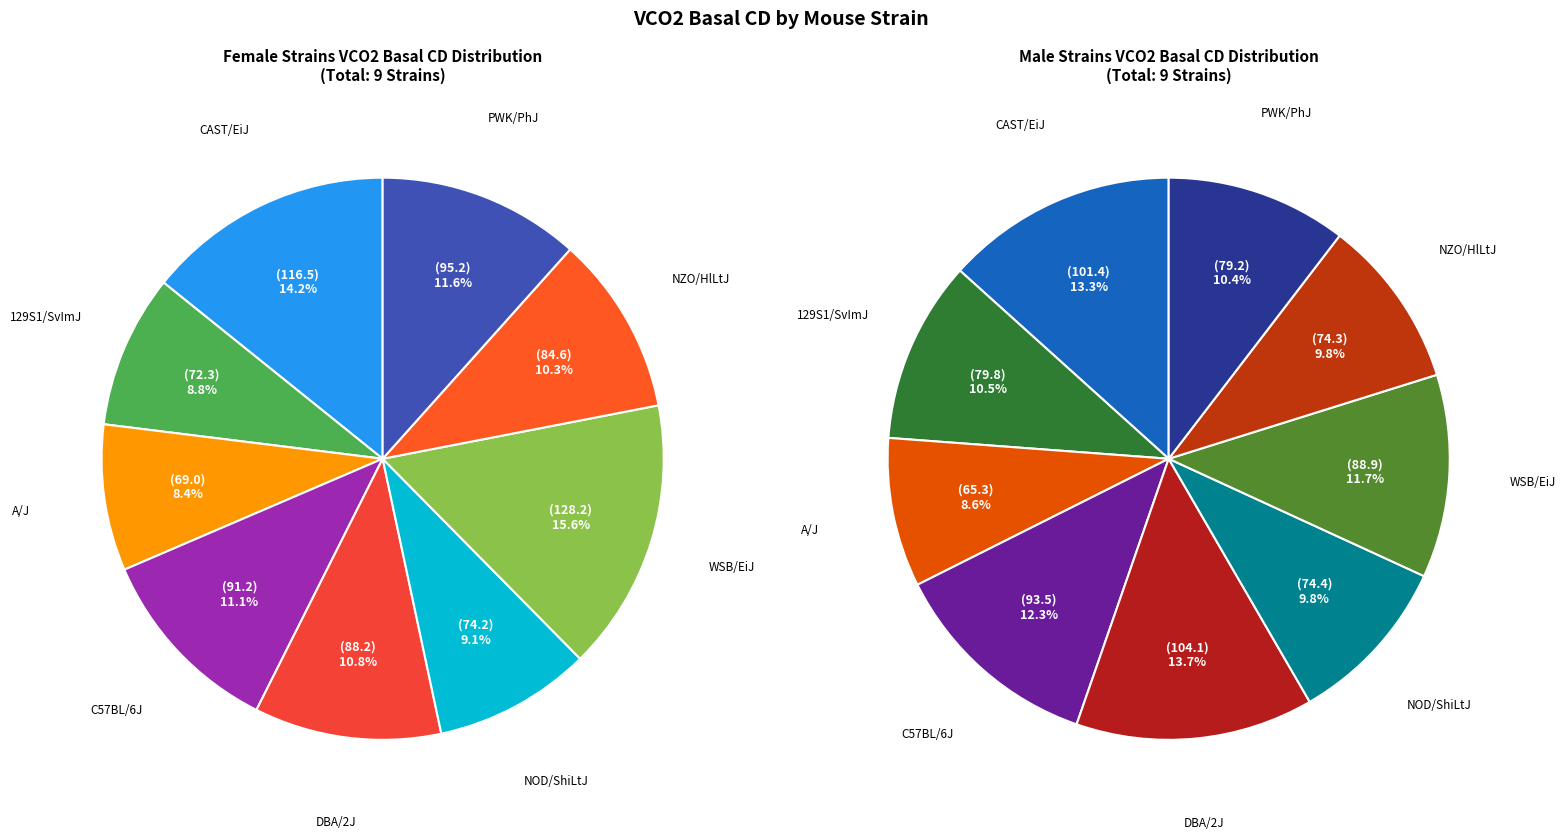

The A/J slice represents 1% of the pie. True or false?

False